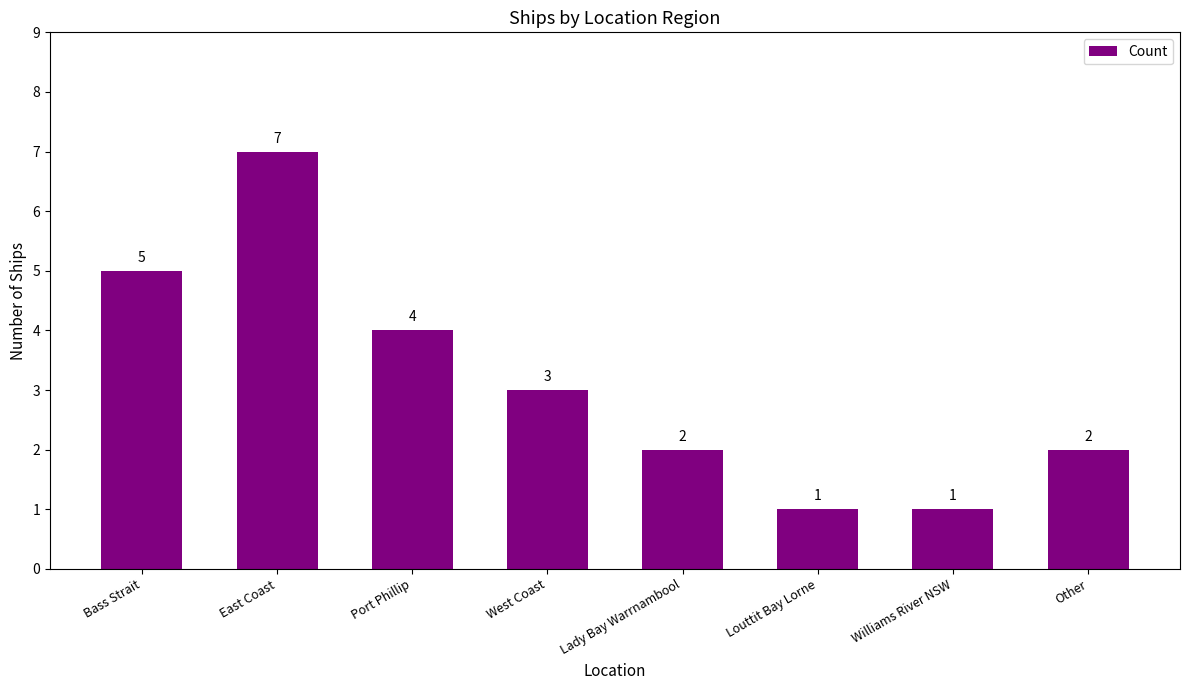

Reading left to right, extract all data points from this chart.

Bass Strait=5	East Coast=7	Port Phillip=4	West Coast=3	Lady Bay Warrnambool=2	Louttit Bay Lorne=1	Williams River NSW=1	Other=2